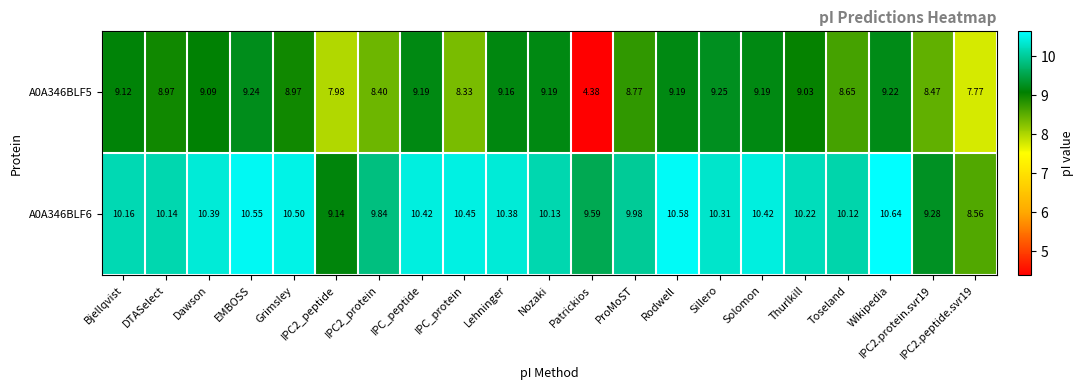

How many distinct data groups are displayed?

2